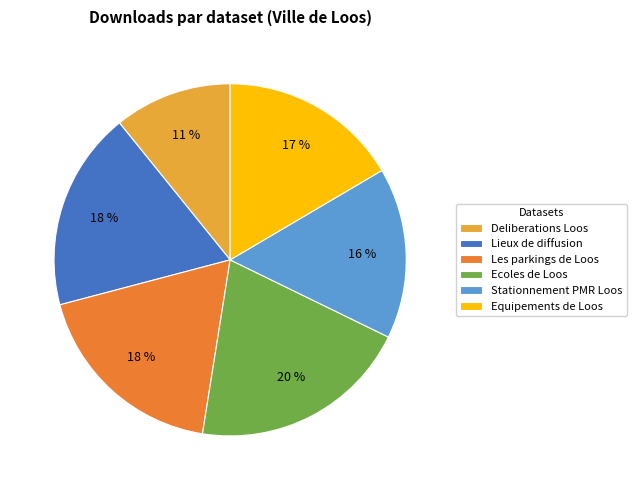

What percentage is the Stationnement PMR Loos slice, to the nearest percent?

16%